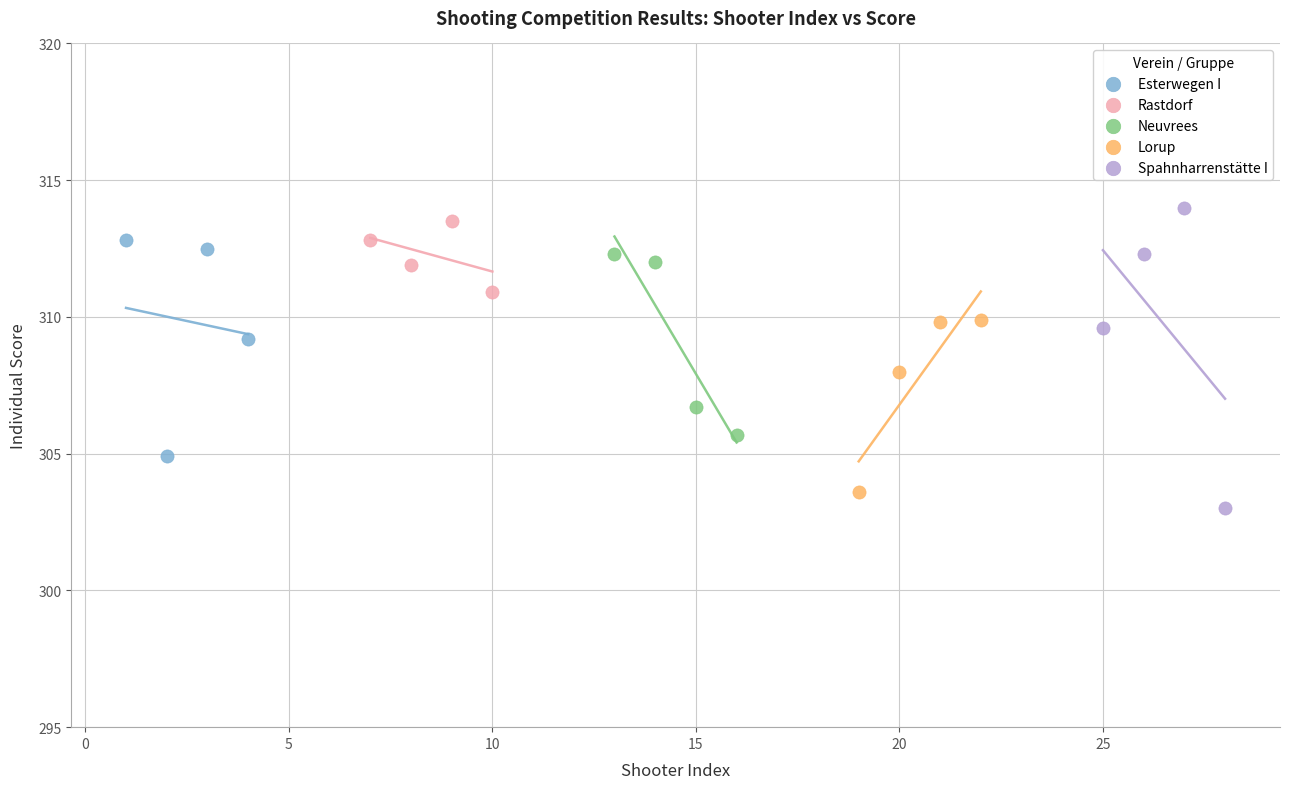

Which series has the largest Y range (max minus min)?

Spahnharrenstätte I